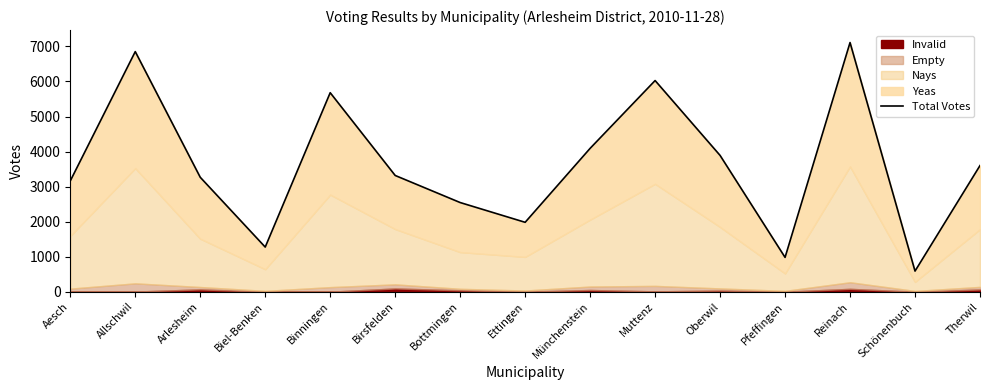

What position from the left is Münchenstein?

9